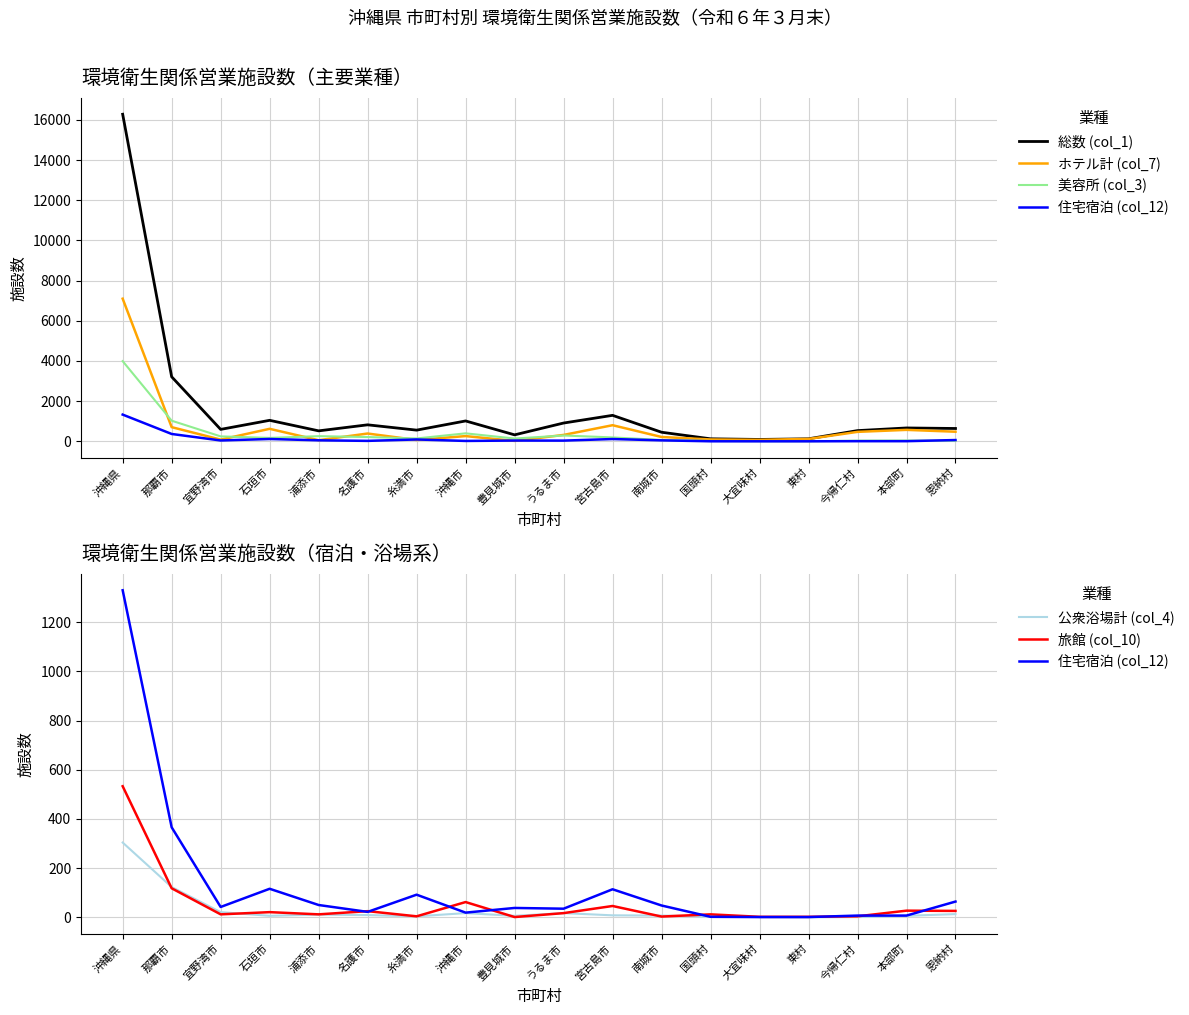

List the series in order of their peak value, highest first.

総数 (col_1), ホテル計 (col_7), 美容所 (col_3), 住宅宿泊 (col_12), 旅館 (col_10), 公衆浴場計 (col_4)